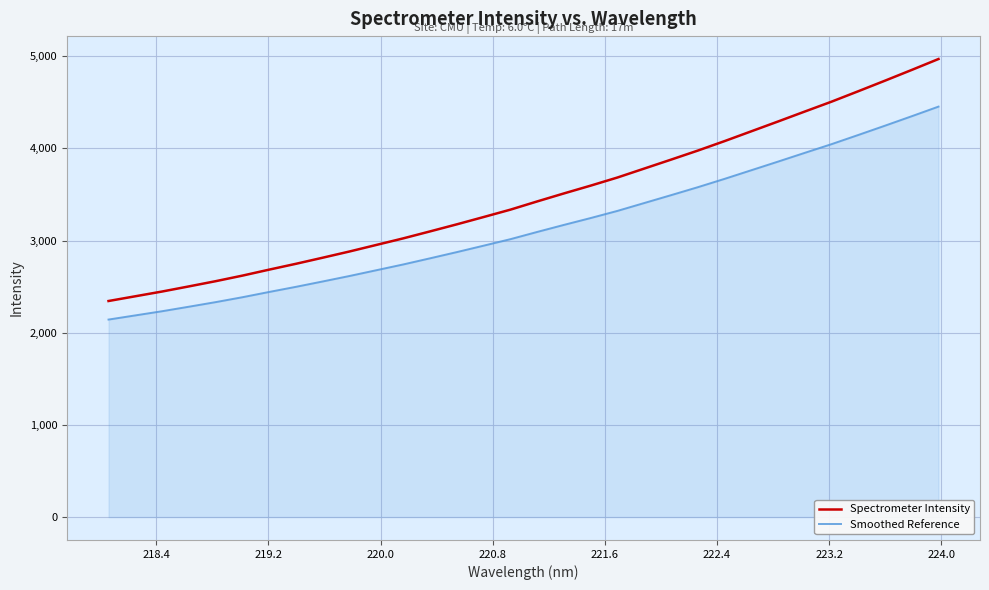

Rank the series by their maximum value, from lowest to highest.

Smoothed Reference, Spectrometer Intensity